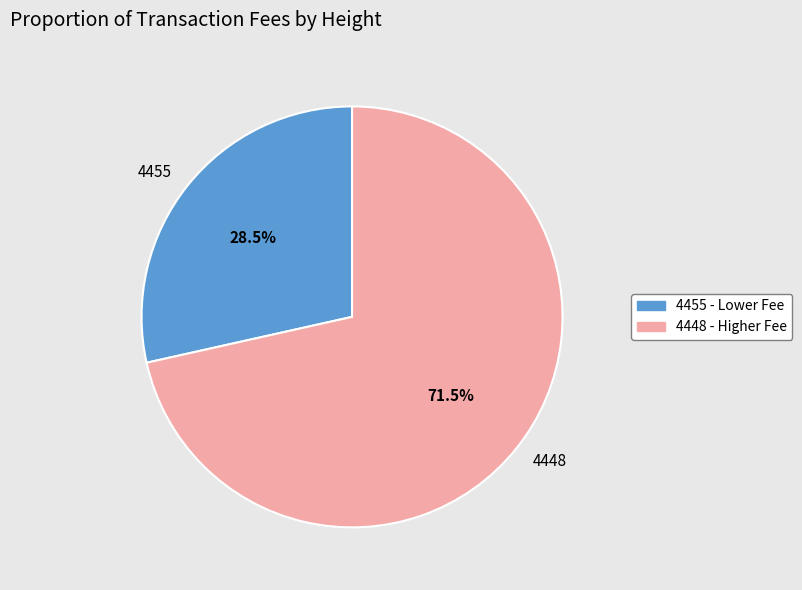

Which category has the biggest portion of the pie?

4448